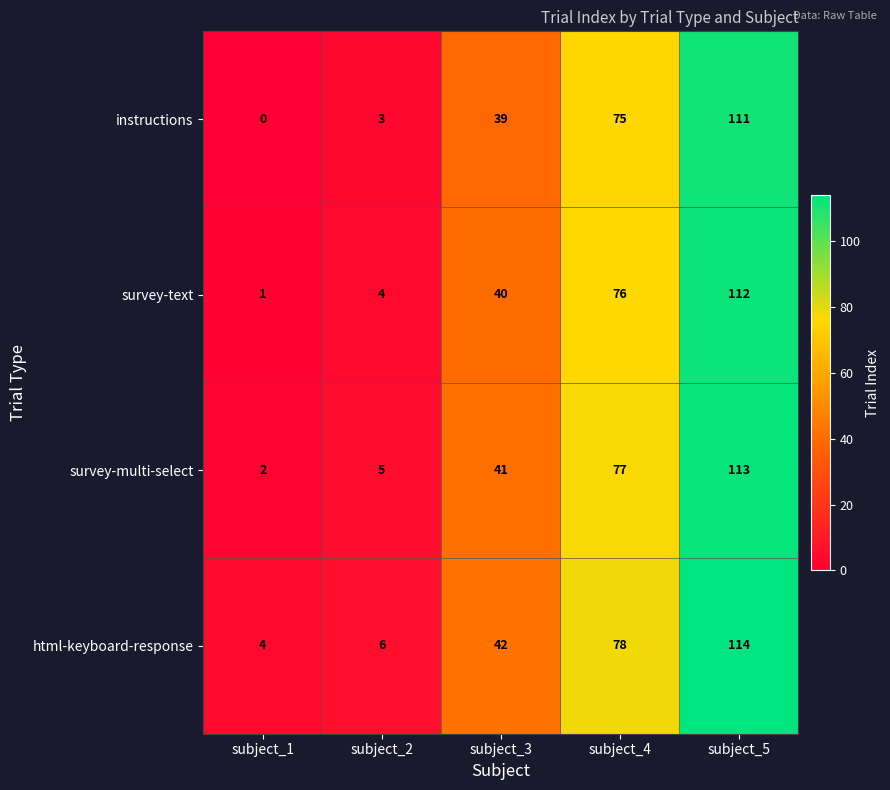

True or false: html-keyboard-response has a value of 110 at subject_4.

False